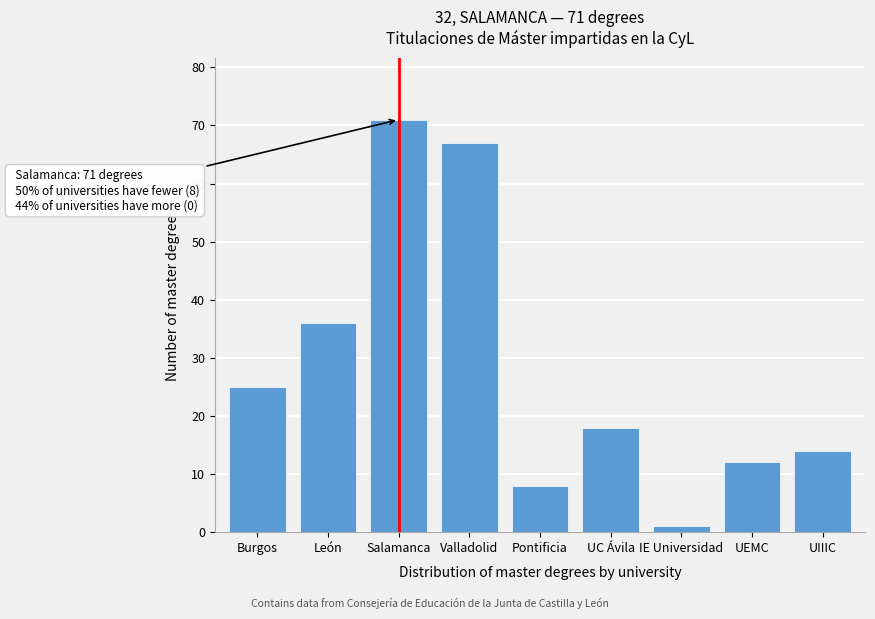

Reading left to right, extract all data points from this chart.

Burgos=25	León=36	Salamanca=71	Valladolid=67	Pontificia=8	UC Ávila=18	IE Universidad=1	UEMC=12	UIIIC=14